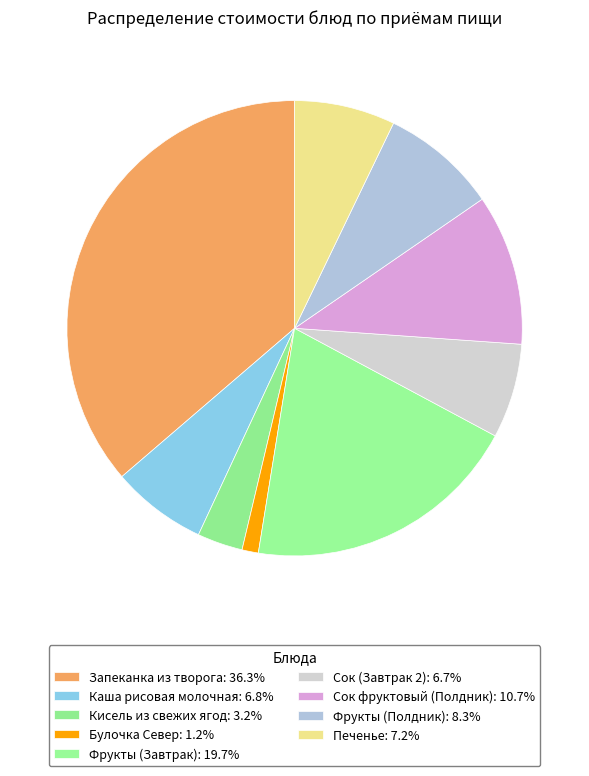

What percentage is the Фрукты (Завтрак) slice, to the nearest percent?

20%